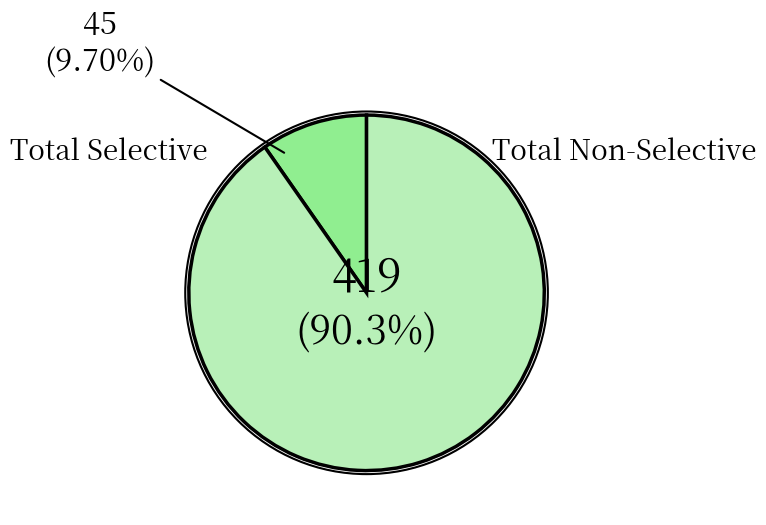

Count the number of slices in the pie.

2